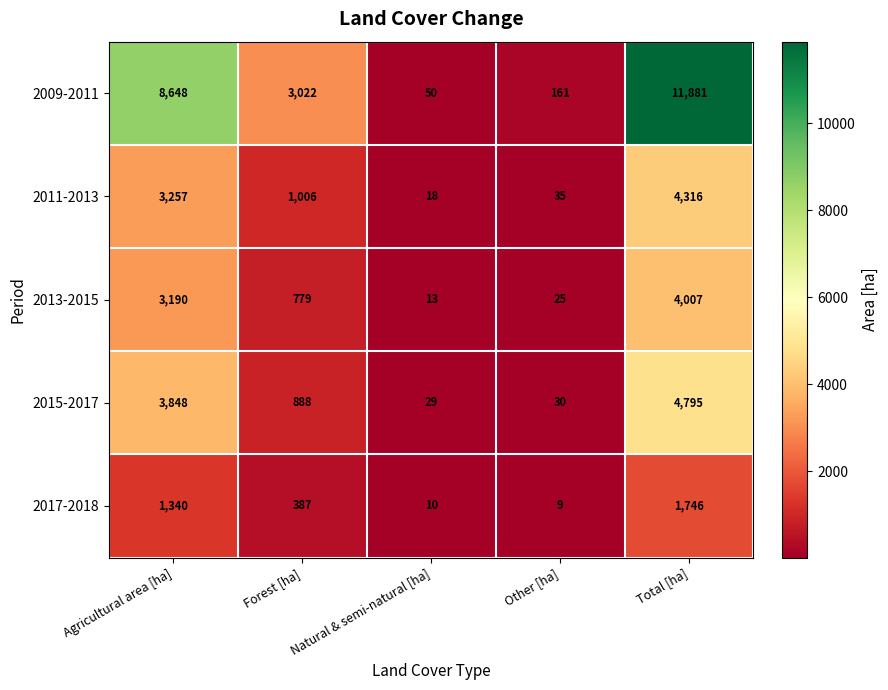

Between Forest [ha] and Other [ha], which series saw the biggest shift?

2009-2011